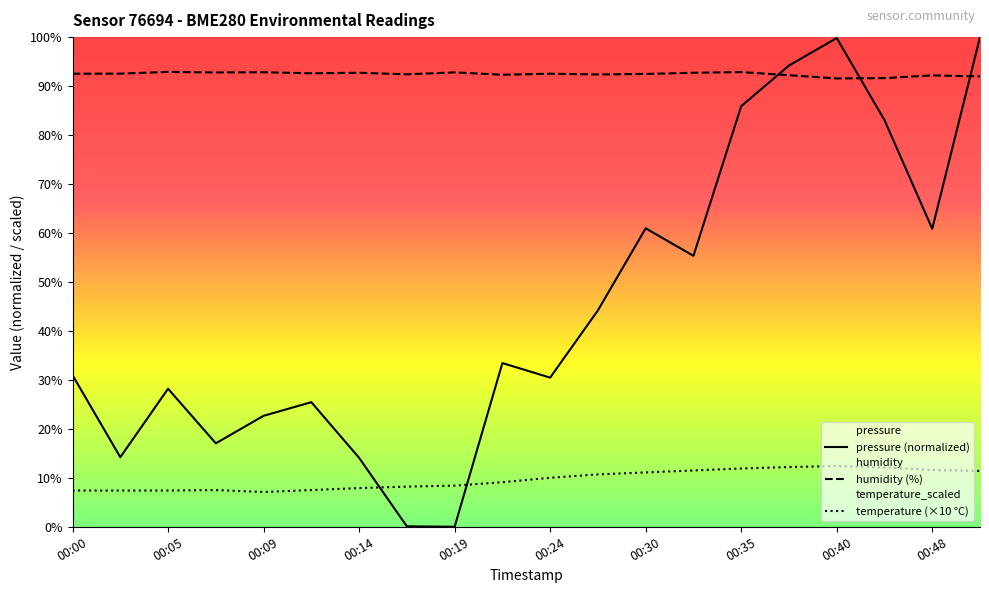

Which series has the largest range (max minus min)?

pressure (normalized)